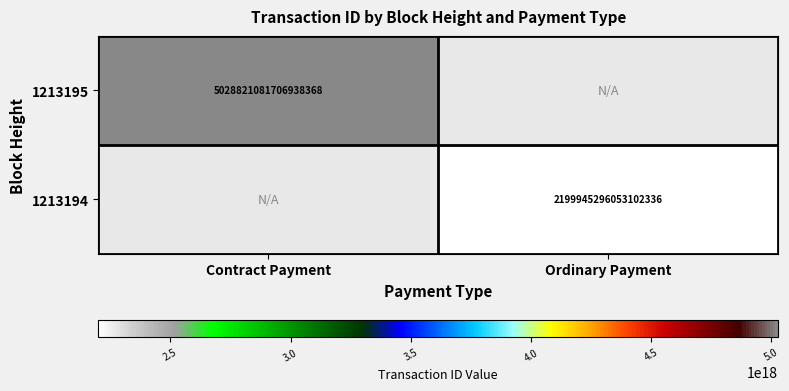

The value of 1213195 at Contract Payment is 5028821081706938368. True or false?

True